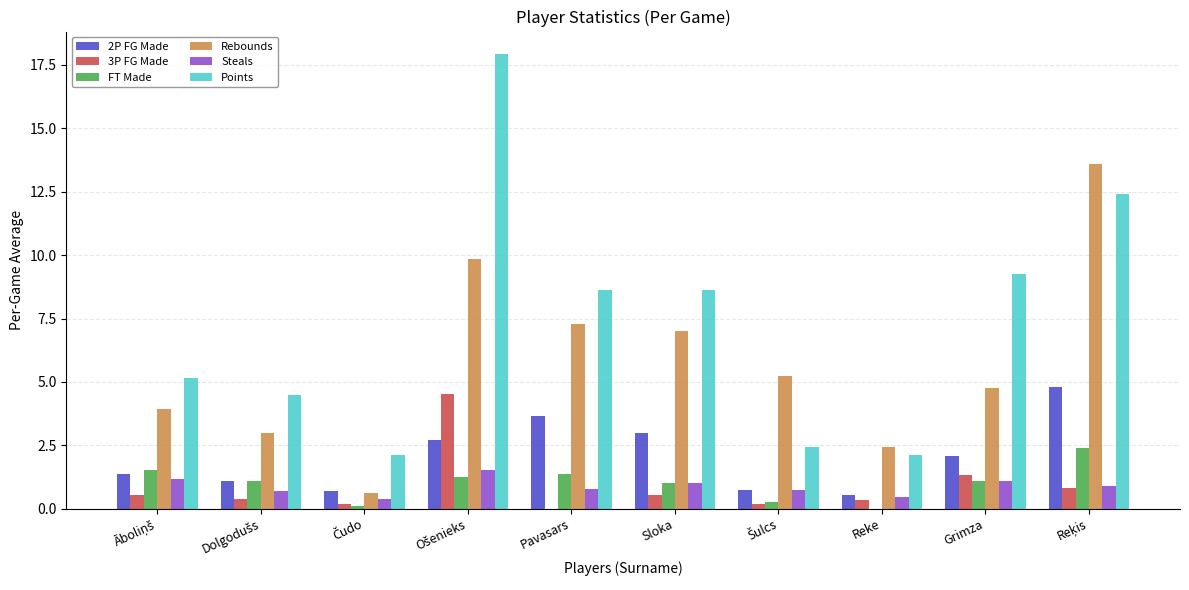

Which series has the largest total across all categories?

Points